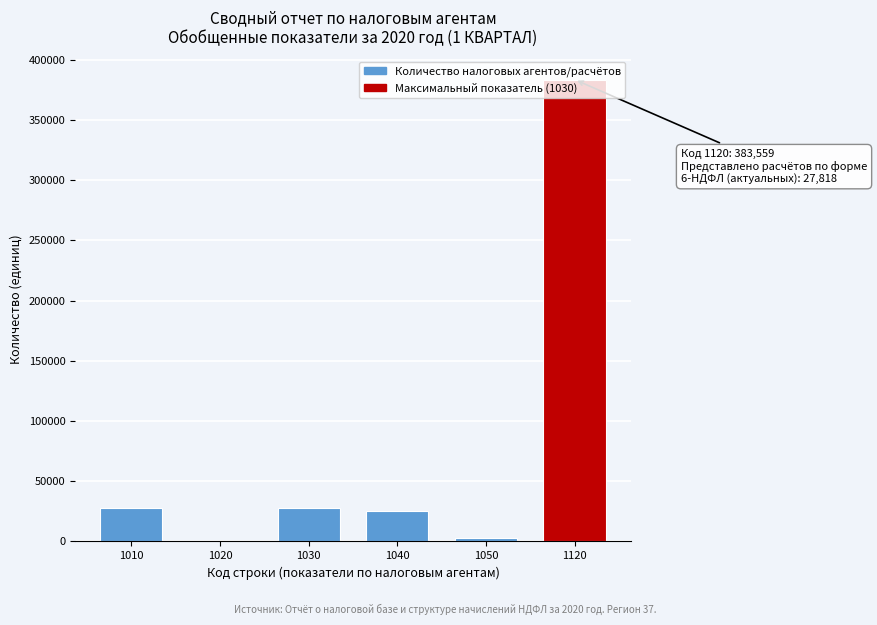

Approximately how many times larger is the value at 1030 compared to 1010?

1.0